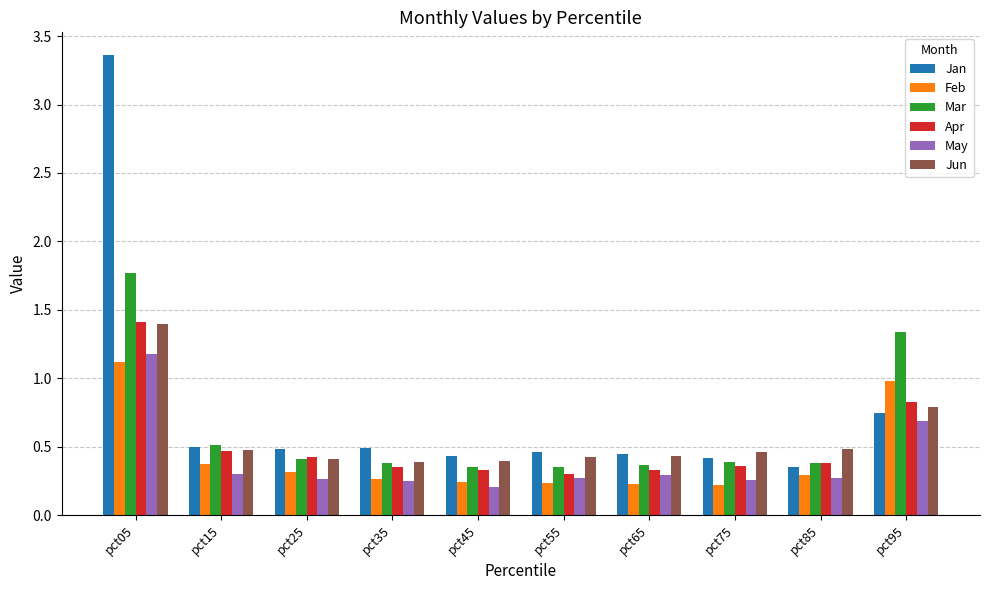

Between pct05 and pct25, which series saw the biggest shift?

Jan